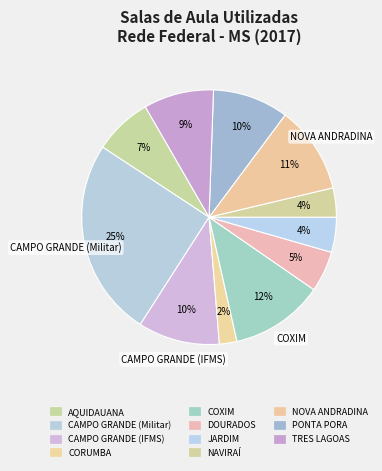

What percentage is the JARDIM slice, to the nearest percent?

4%